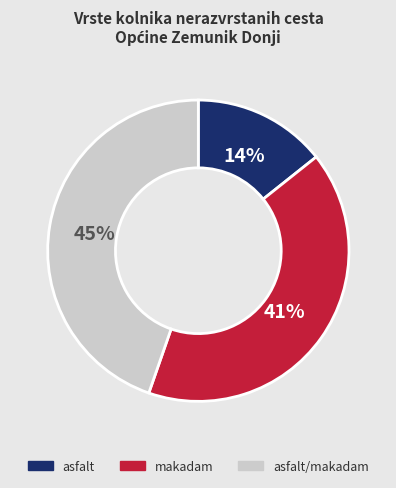

Which category has the smallest portion of the pie?

asfalt